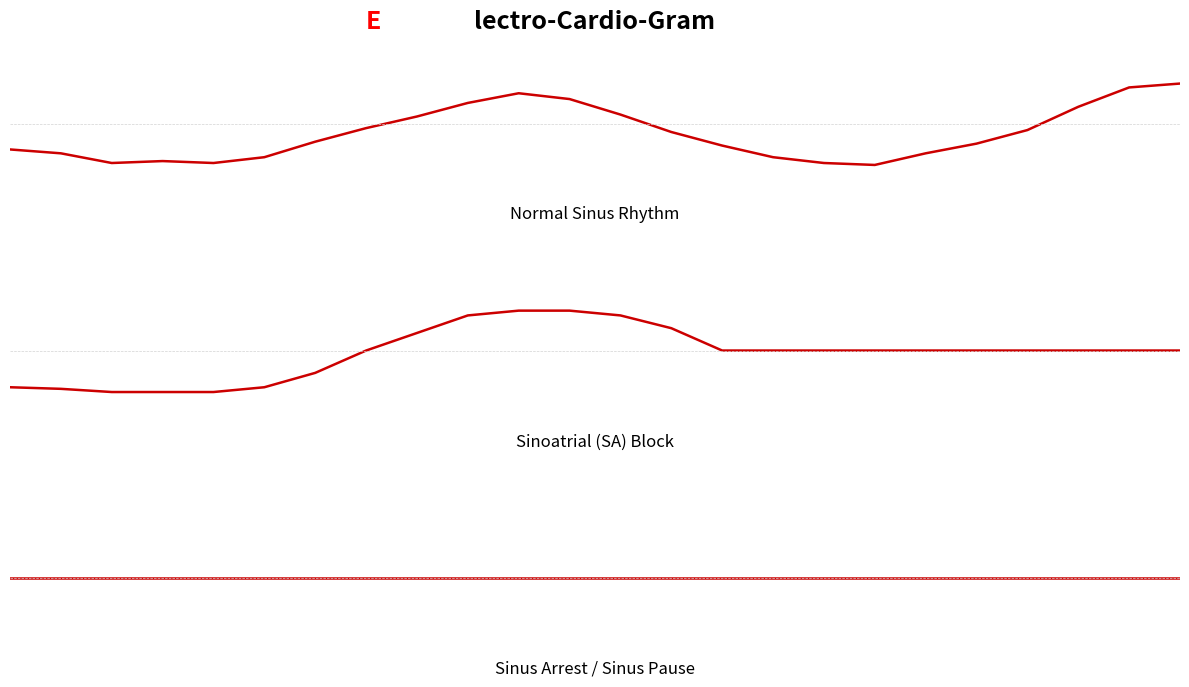

Which series changed the most between 6 and 12?

Sinoatrial (SA) Block